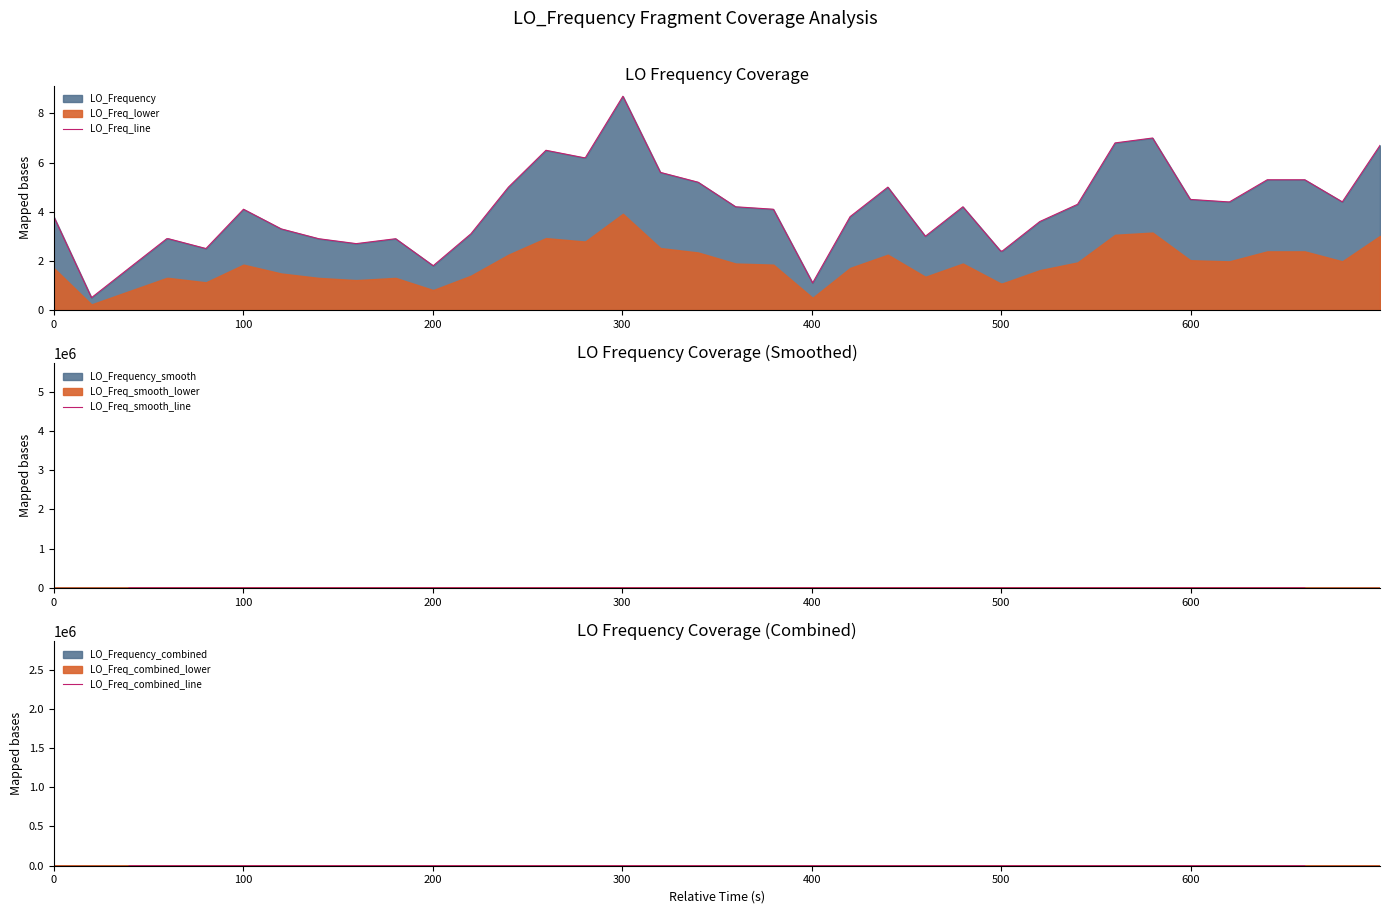

What is the greatest value displayed?

8.7